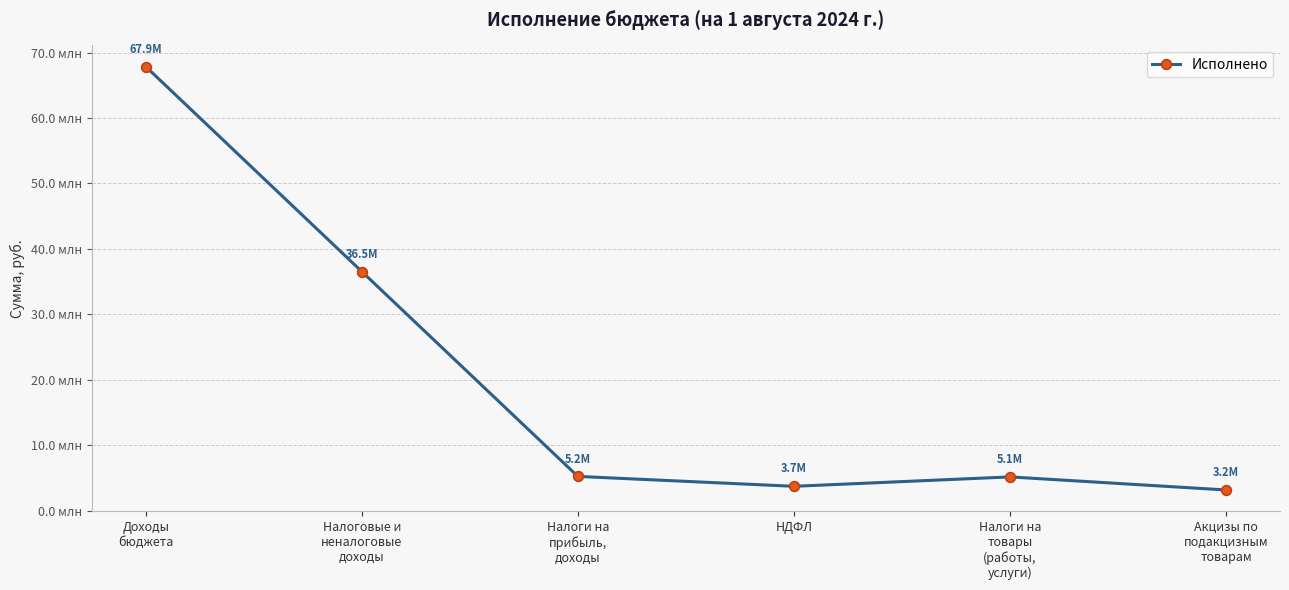

What is the label of the 3rd point from the right?

НДФЛ